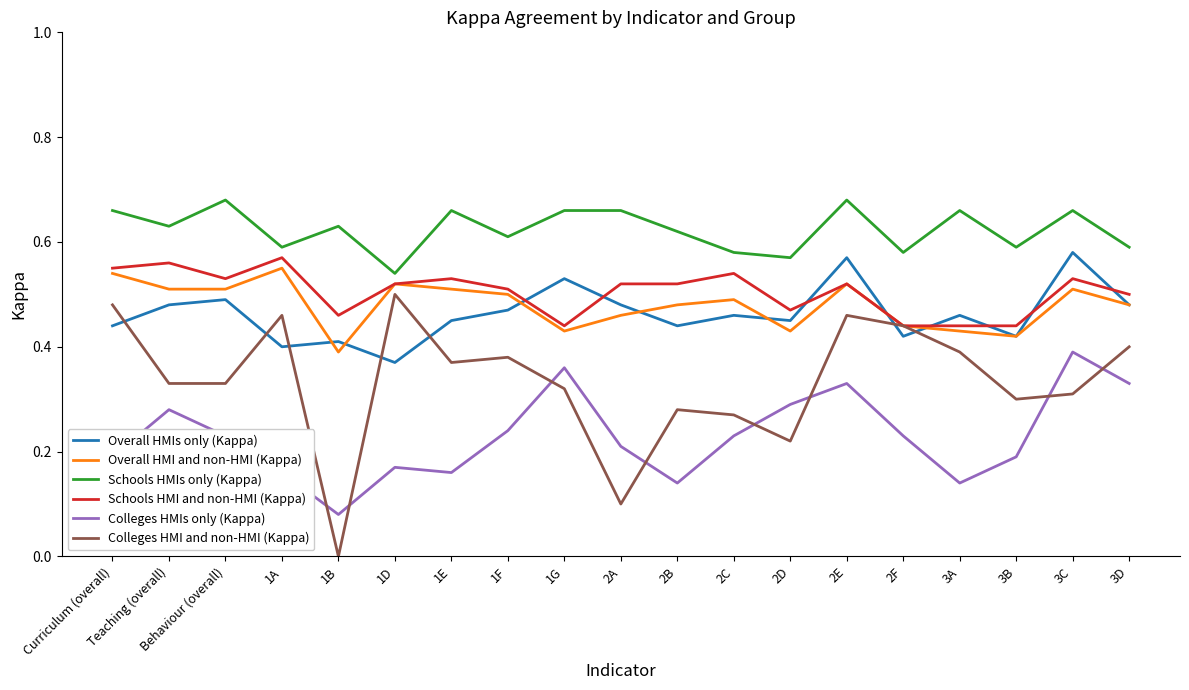

What position from the right is 1E?

13